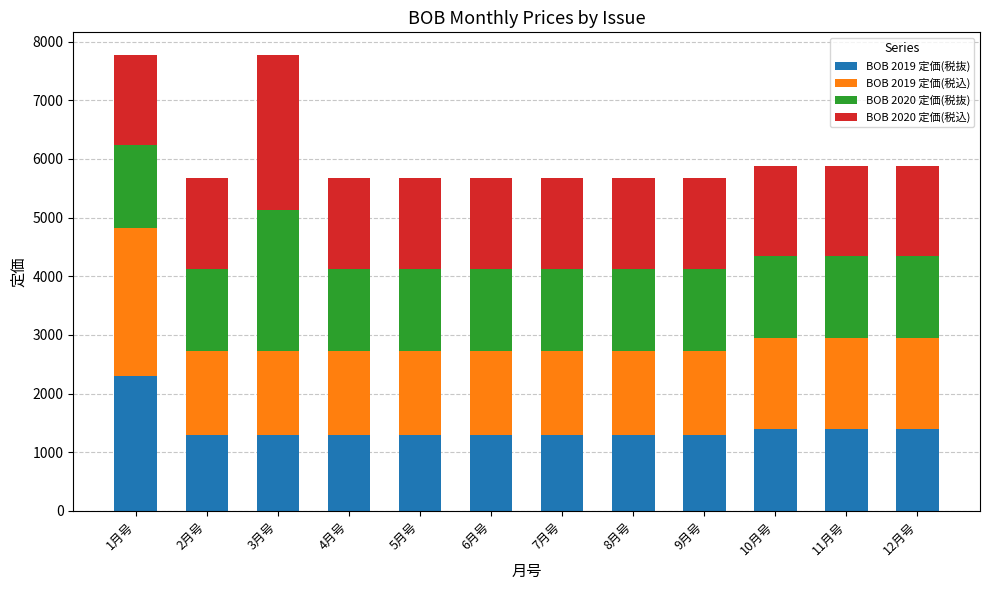

Does the chart contain any negative values?

No